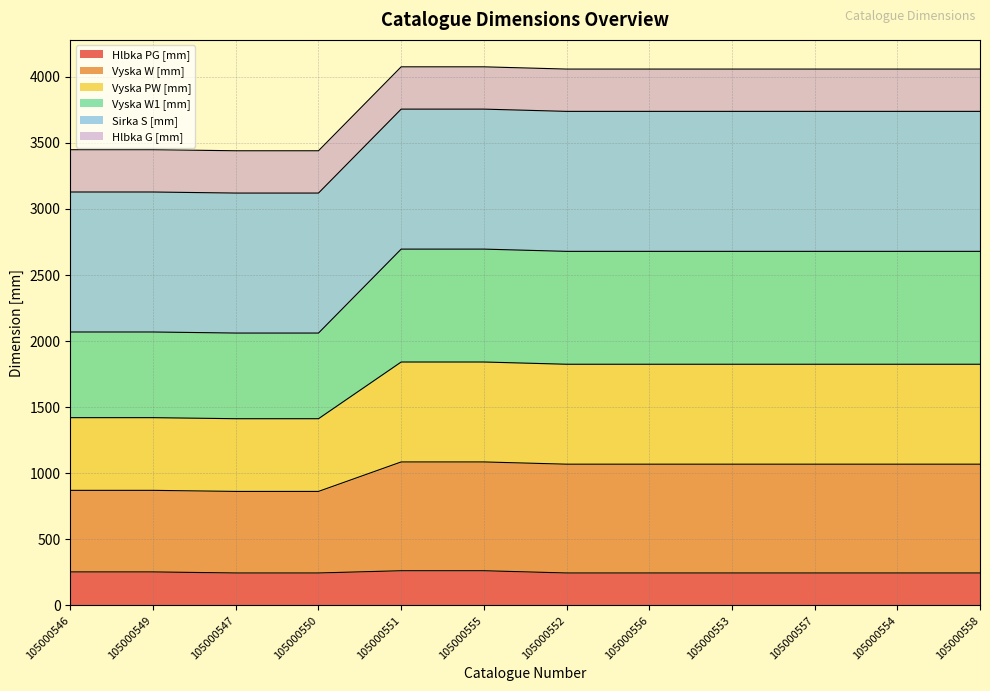

Is it true that Vyska W [mm] equals 4457 at 105000557?

False